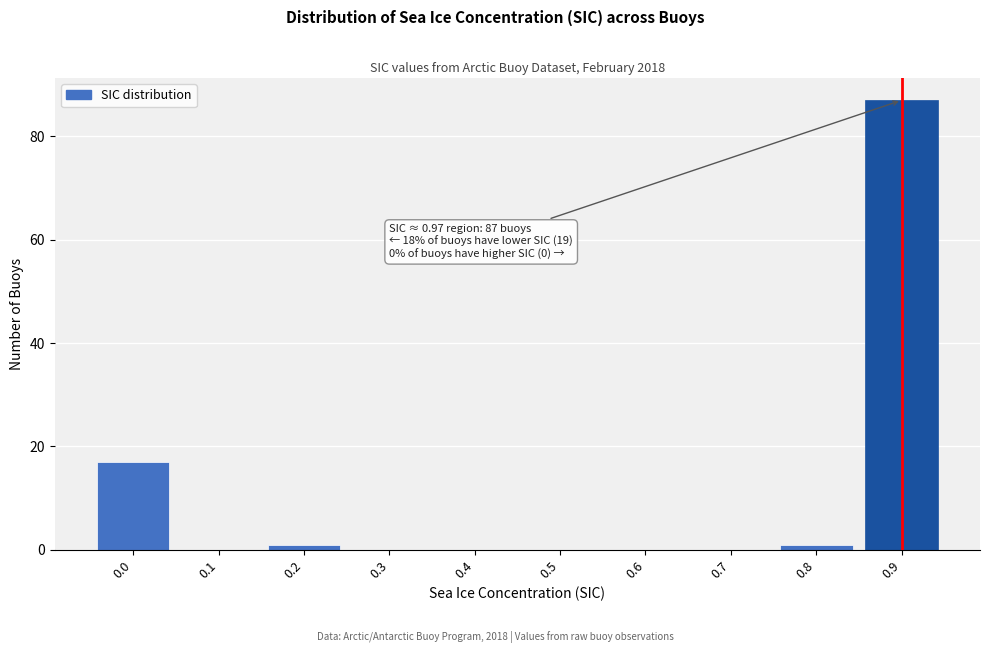

Reading right to left, what are all the values shown in this chart?

0.9=87	0.8=1	0.7=0	0.6=0	0.5=0	0.4=0	0.3=0	0.2=1	0.1=0	0.0=17